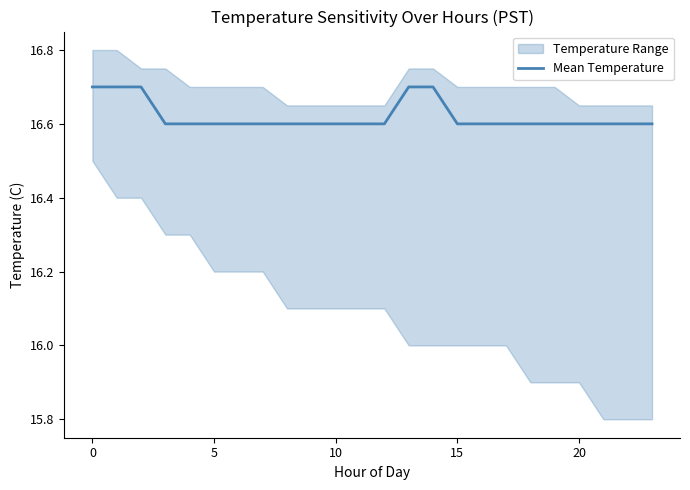

The Mean Temperature series shows 23.3 at 20. True or false?

False